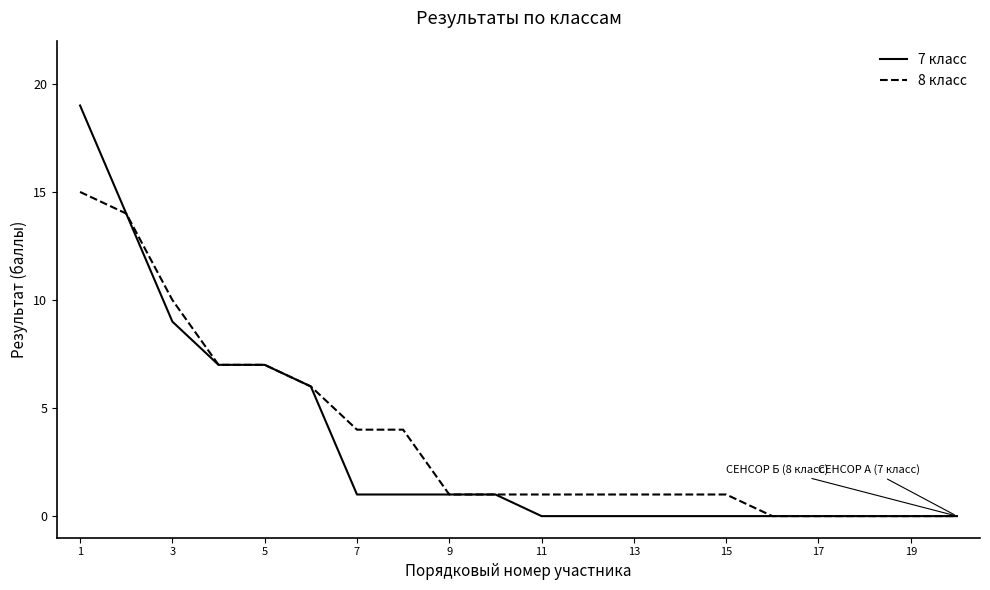

Which series has the largest range (max minus min)?

7 класс